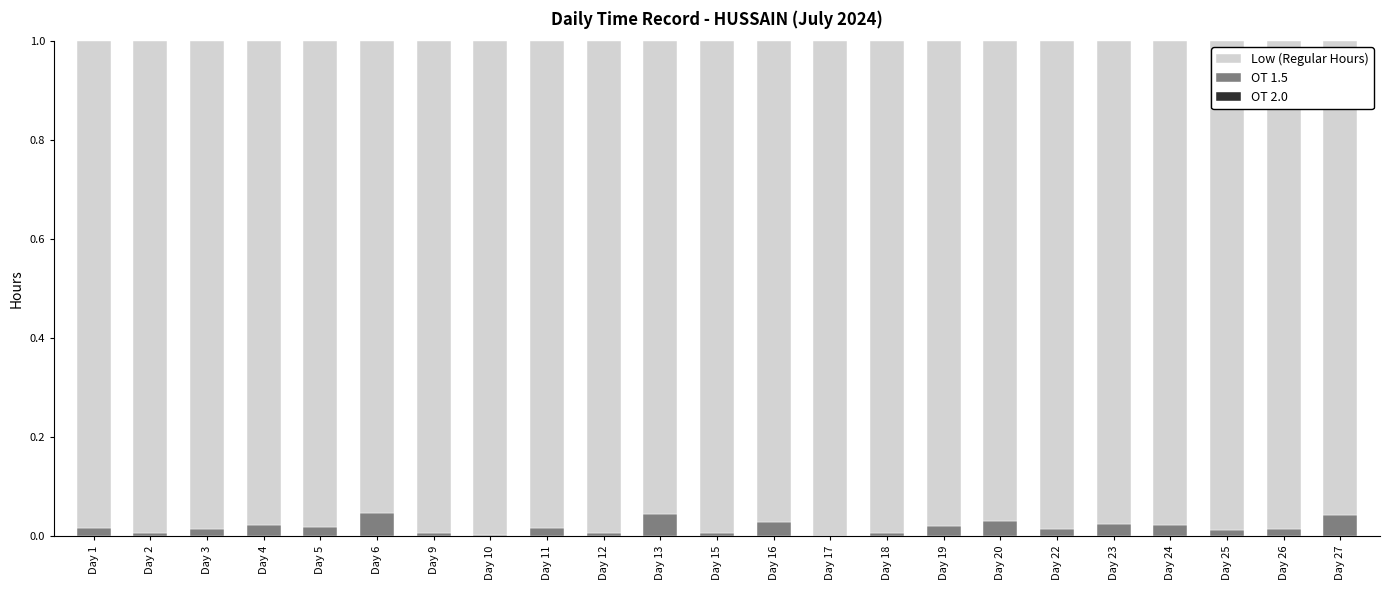

The value of OT 1.5 at Day 20 is 0.0. True or false?

True